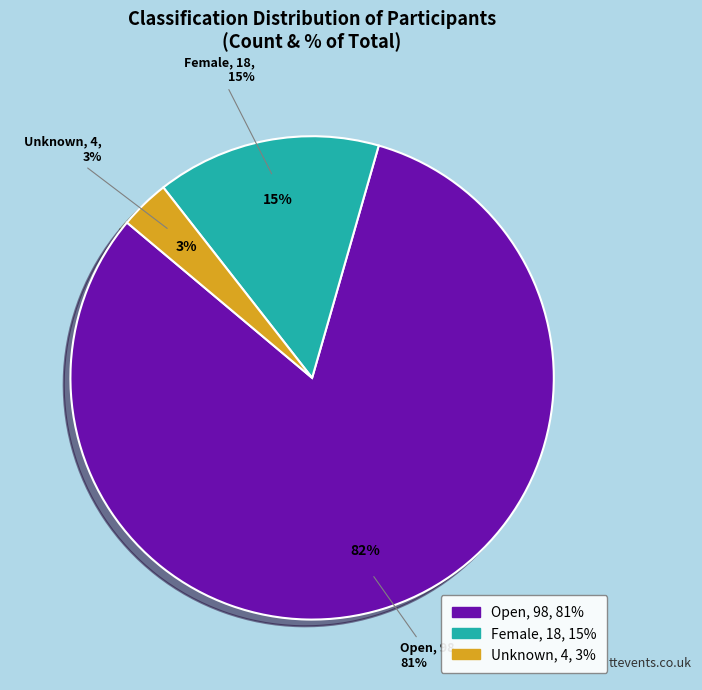

To the nearest percent, what portion does Open represent?

82%